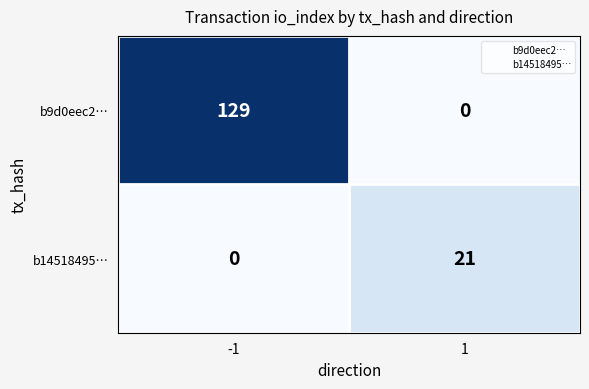

List the series in order of their peak value, lowest first.

b14518495…, b9d0eec2…